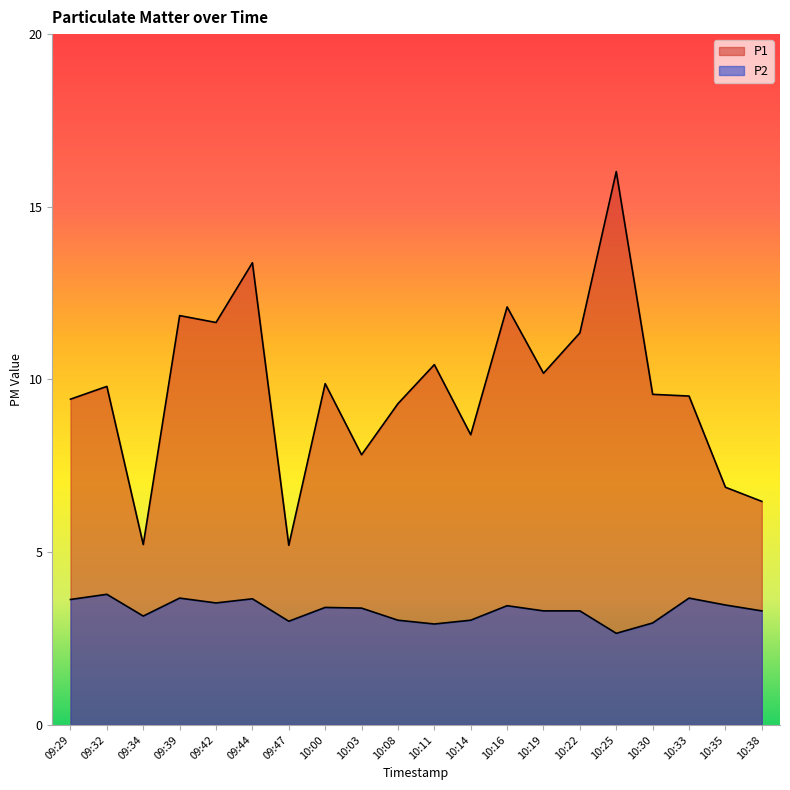

At which category is the sum across all series the highest?

10:25